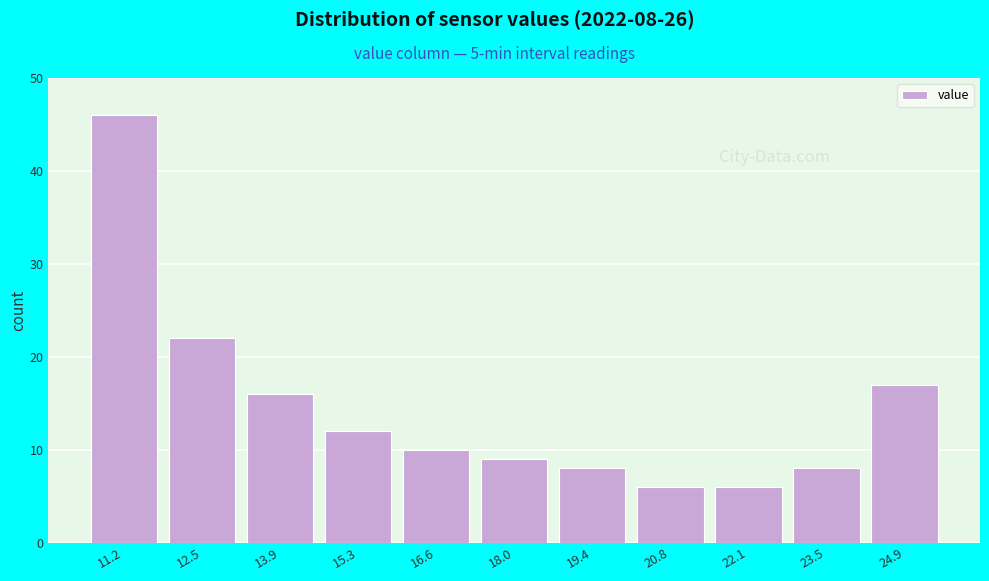

Reading left to right, what are all the values shown in this chart?

11.2=46	12.5=22	13.9=16	15.3=12	16.6=10	18.0=9	19.4=8	20.8=6	22.1=6	23.5=8	24.9=17